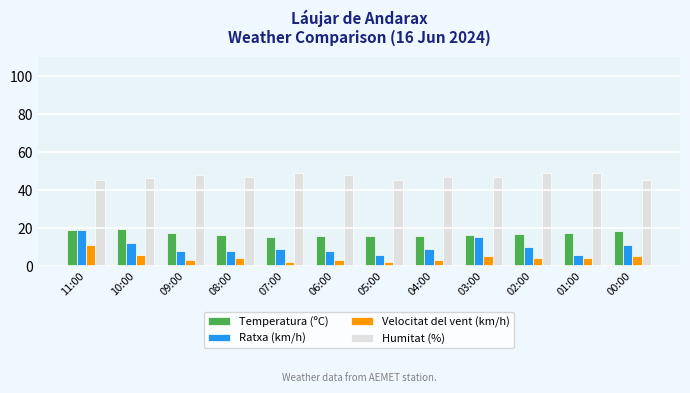

At how many categories does at least one series exceed 20?

12